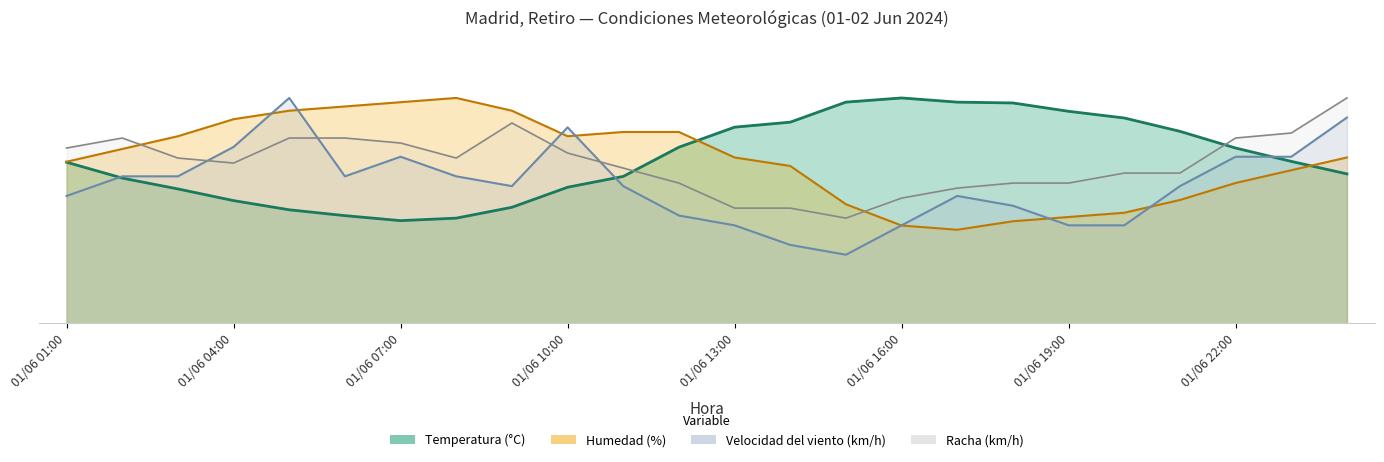

How many data points does each series have?

24